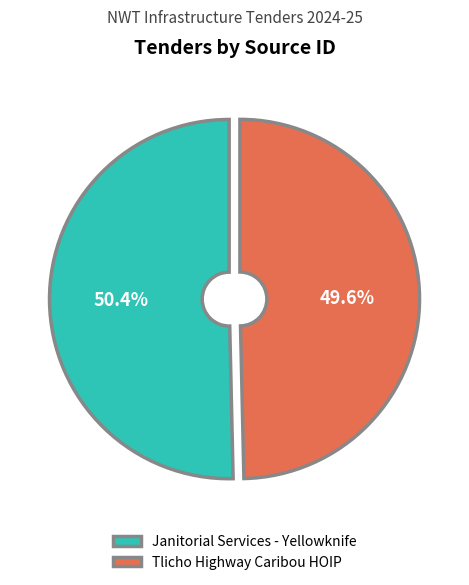

To the nearest percent, what is the difference between the Tlicho Highway Caribou HOIP and Janitorial Services - Yellowknife slice percentages?

1%